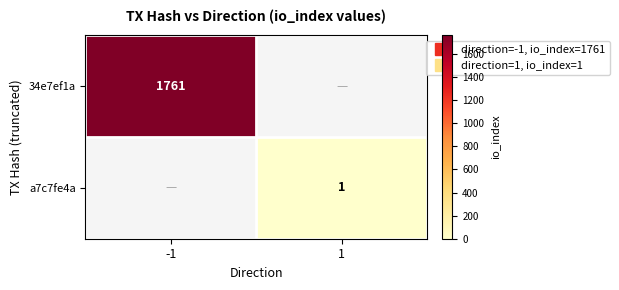

Is the value of a7c7fe4a at -1 greater than the value of 34e7ef1a at 1?

No